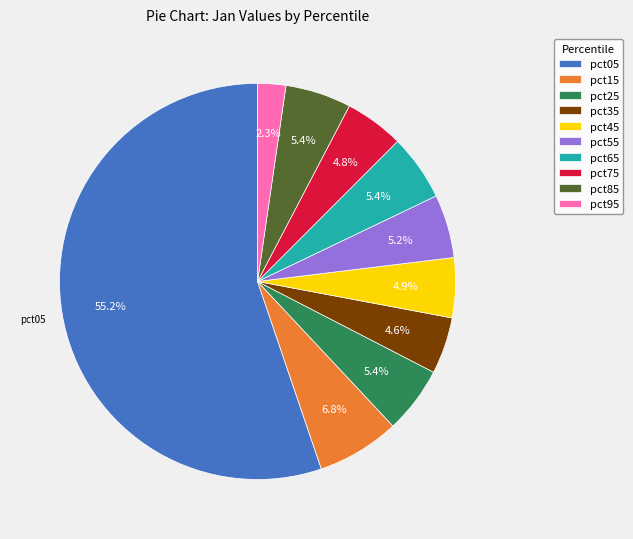

Which category has the biggest portion of the pie?

pct05